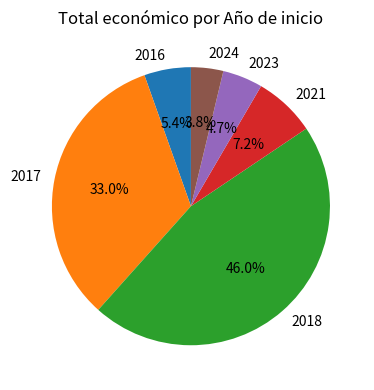

How much of the chart is everything except 2018?

54.0%